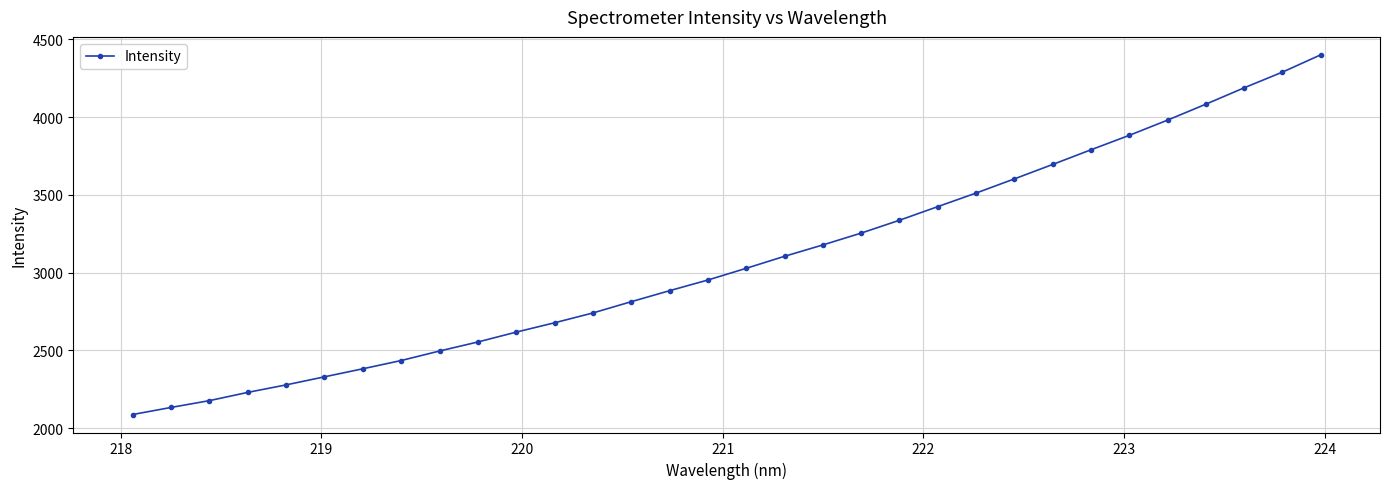

What is the value of the 15th point from the left?

2884.3